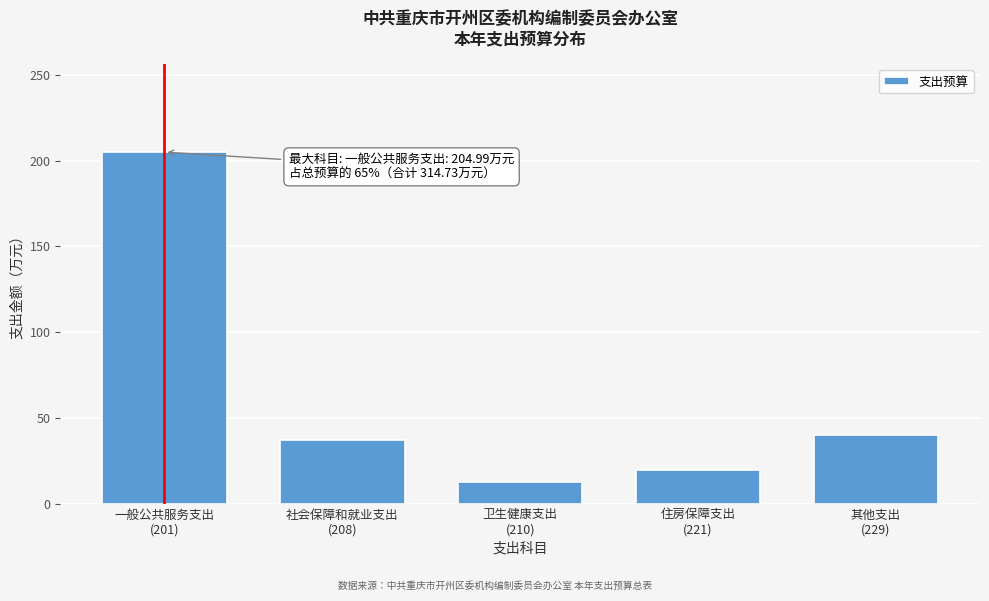

Reading left to right, list all the values displayed in this chart.

205.0	37.4	12.6	19.8	40.0